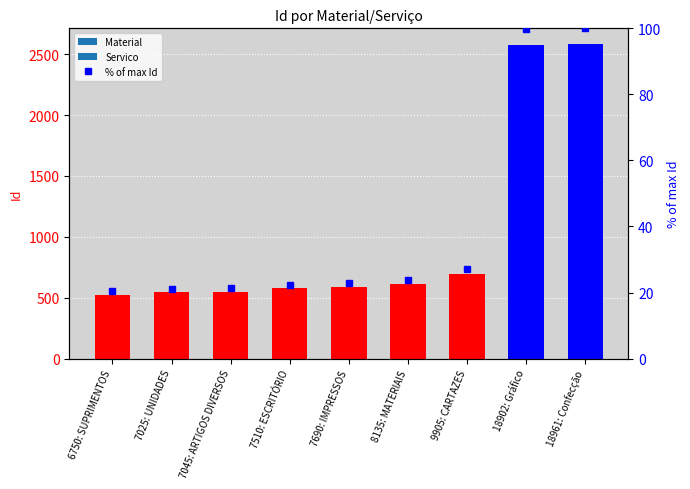

What is the sum of the values at 8135: MATERIAIS and 6750: SUPRIMENTOS?

44.0